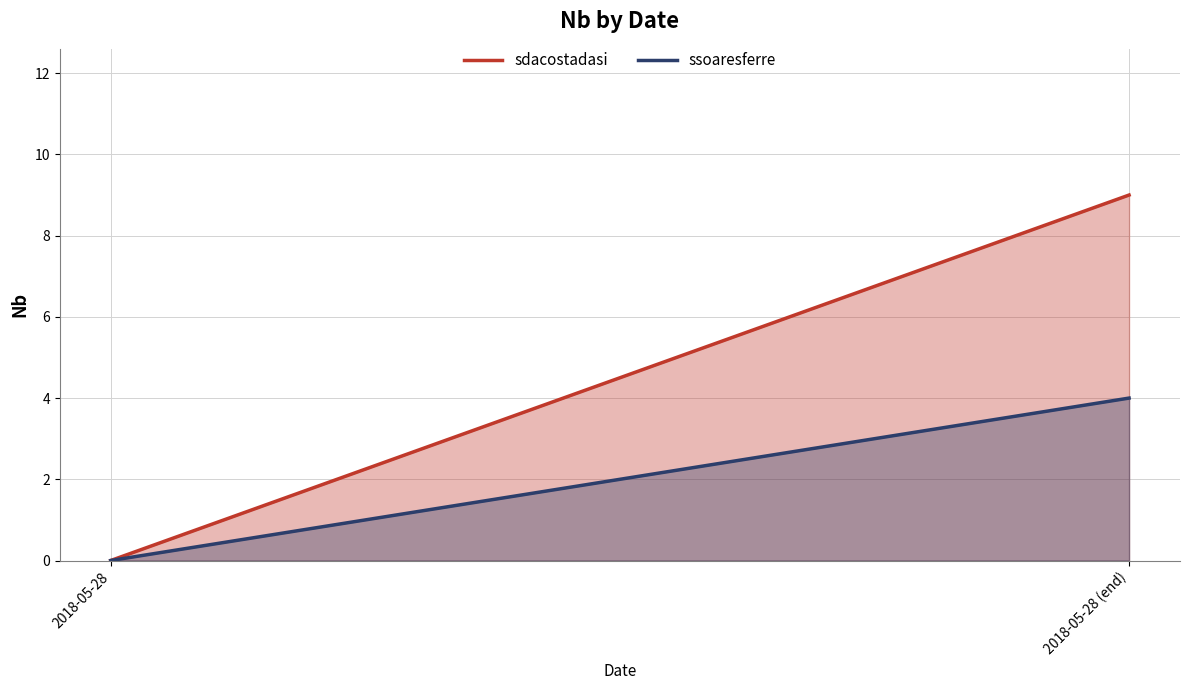

What position from the right is 2018-05-28?

2